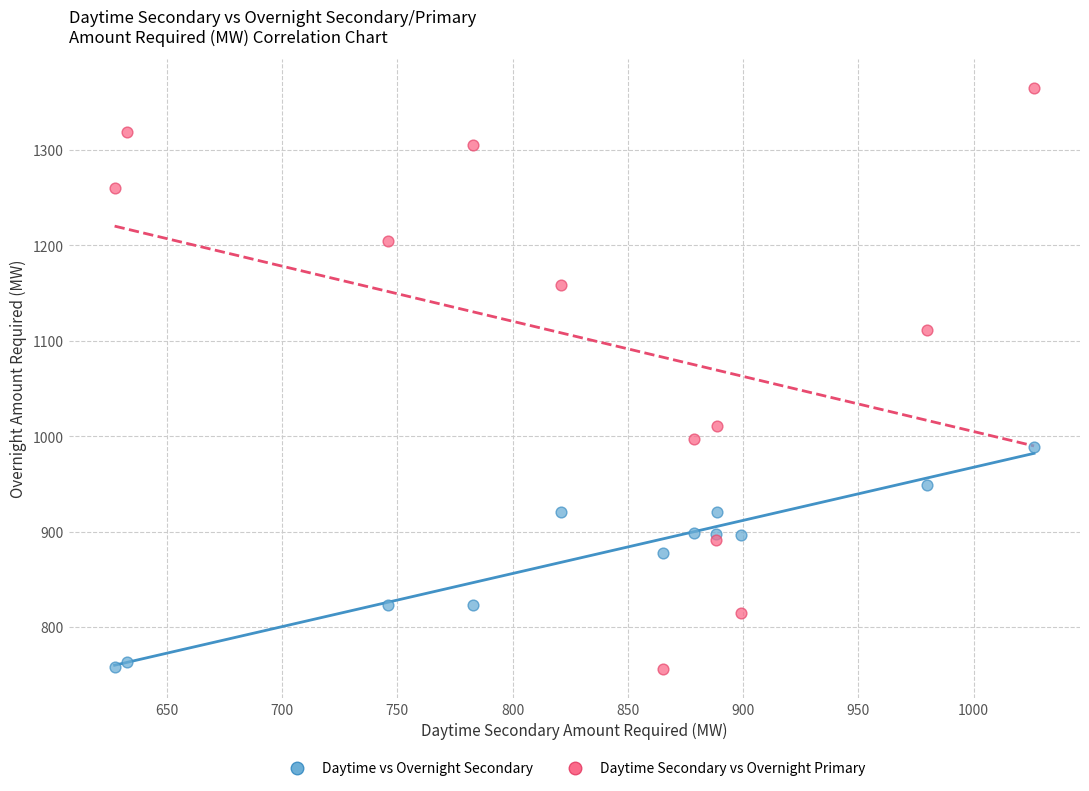

Which series reaches the maximum Y coordinate?

Daytime Secondary vs Overnight Primary